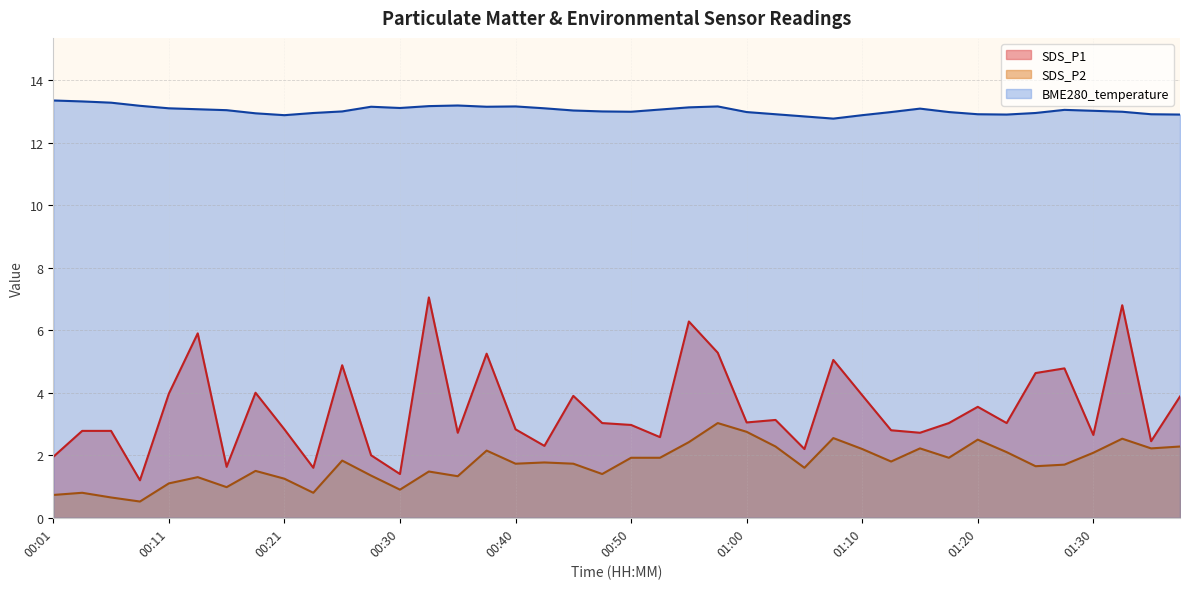

What is the smallest value displayed?

0.5